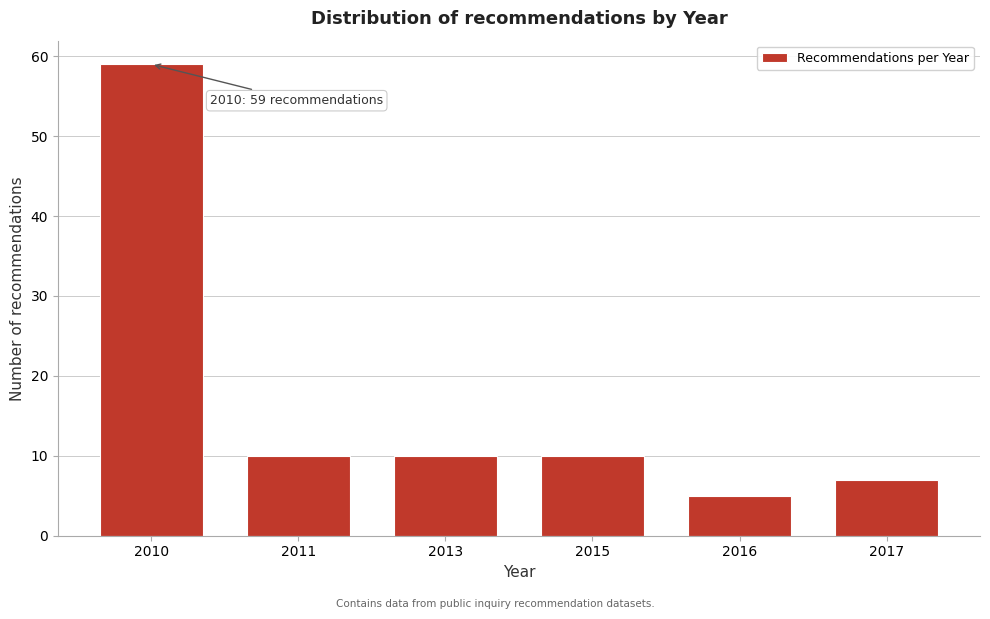

Reading left to right, extract all data points from this chart.

59	10	10	10	5	7